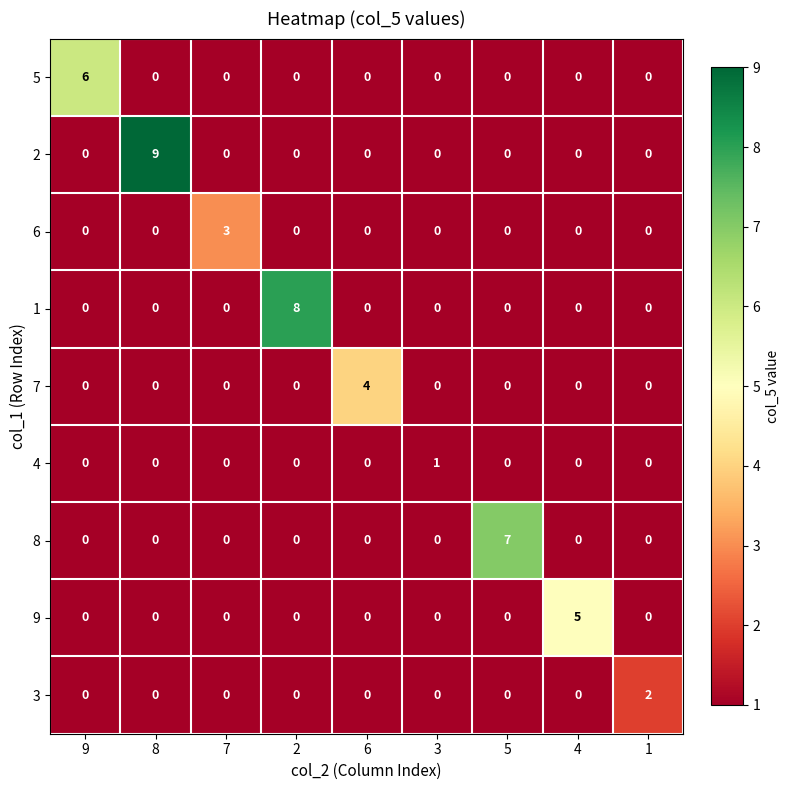

How many 5 values are between 0 and 1?

8